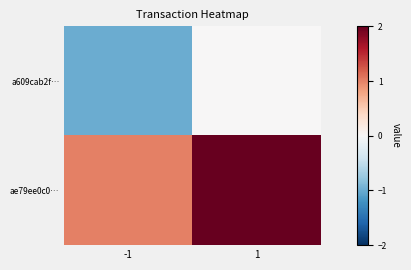

Rank the series by their average value, from highest to lowest.

ae79ee0c0…, a609cab2f…